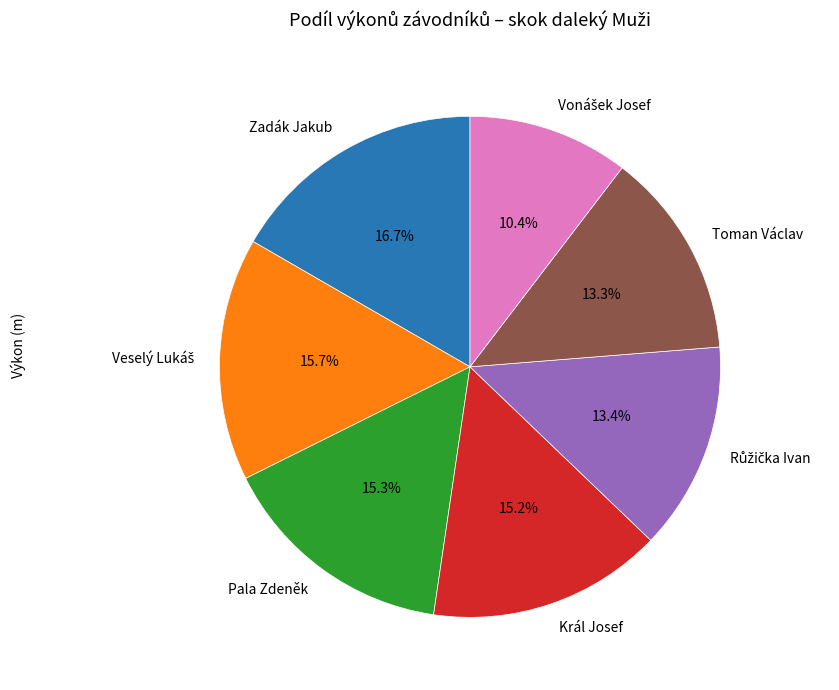

Does any single category account for the majority?

No